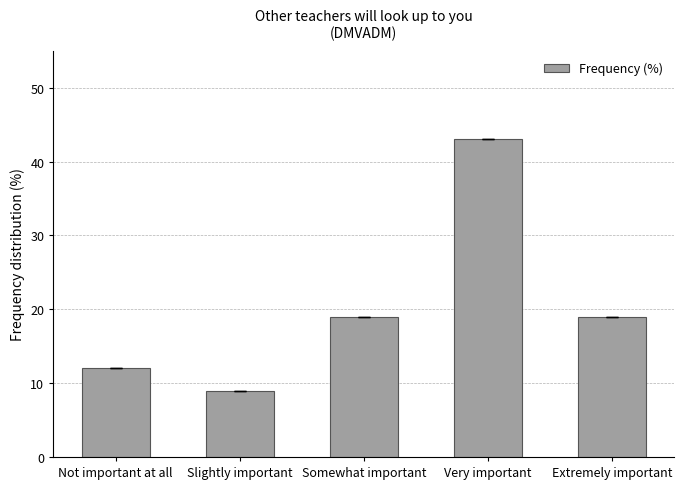

The value at Not important at all is 16. True or false?

False